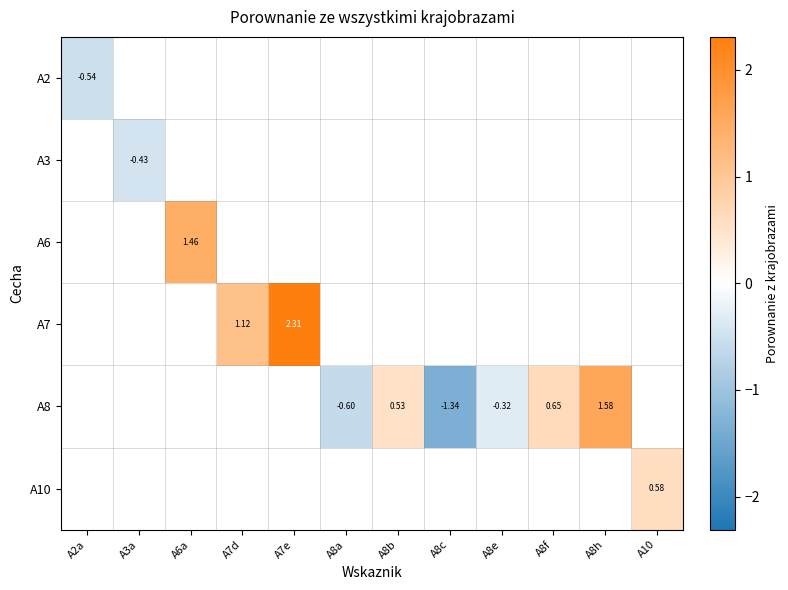

Is the value of A7 at A7e greater than the value of A8 at A8a?

Yes